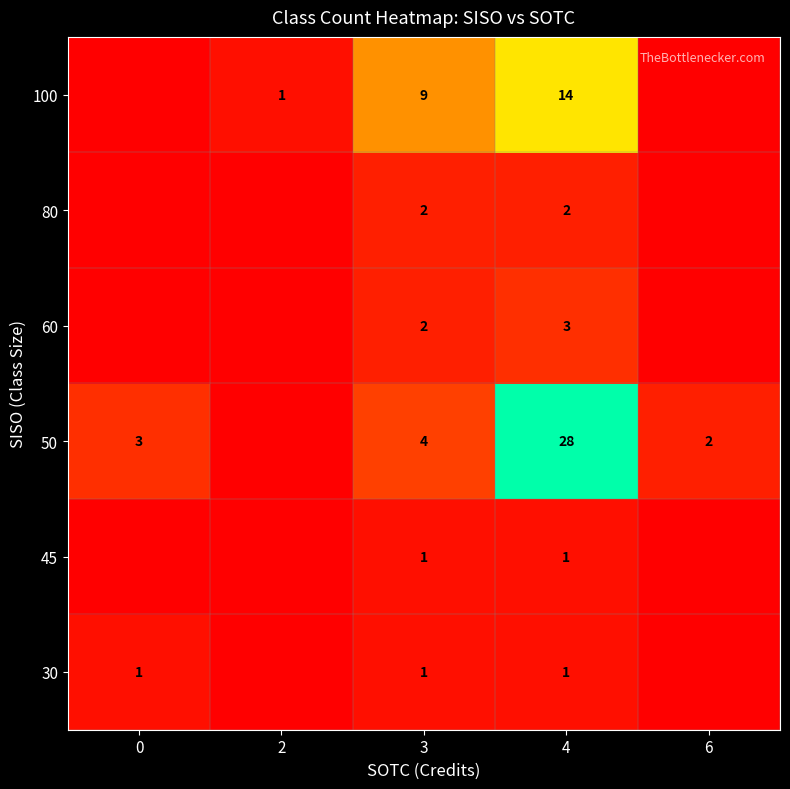

The 50 series shows 3 at 6. True or false?

False